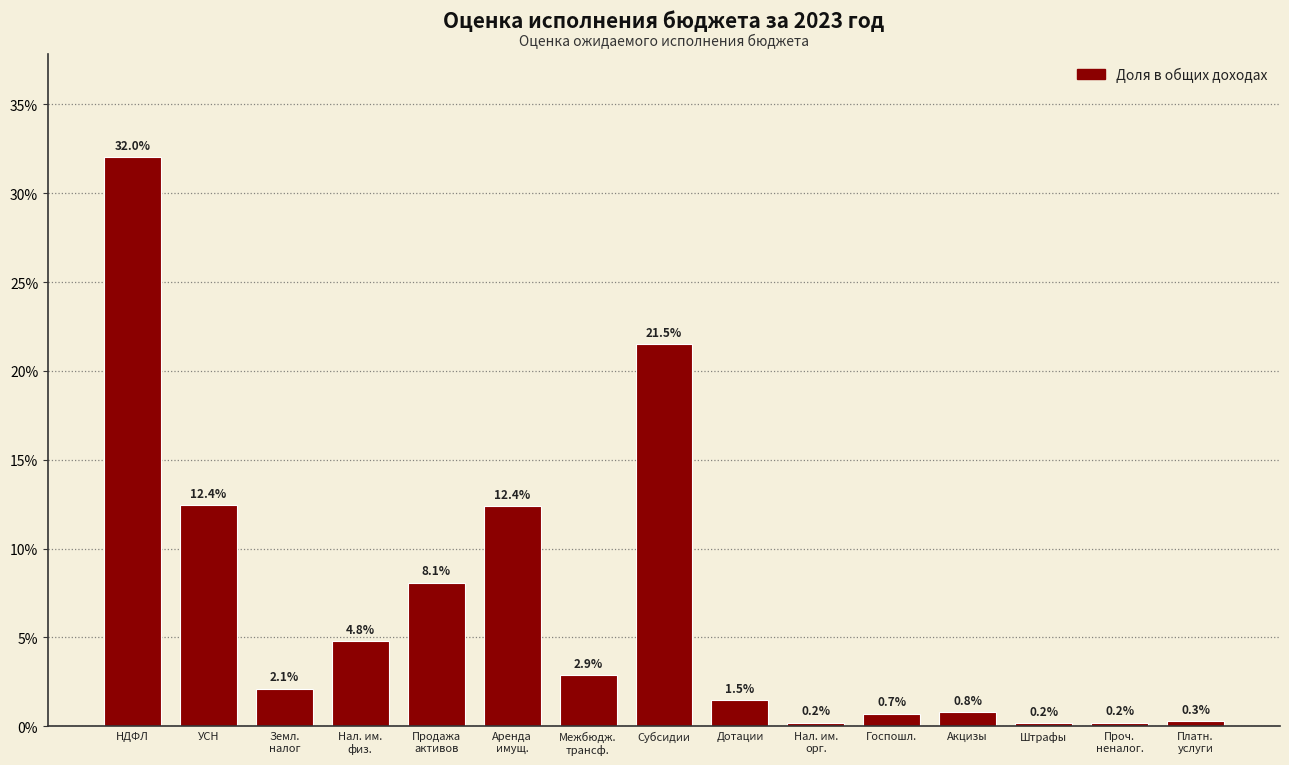

What is the average value?

6.7